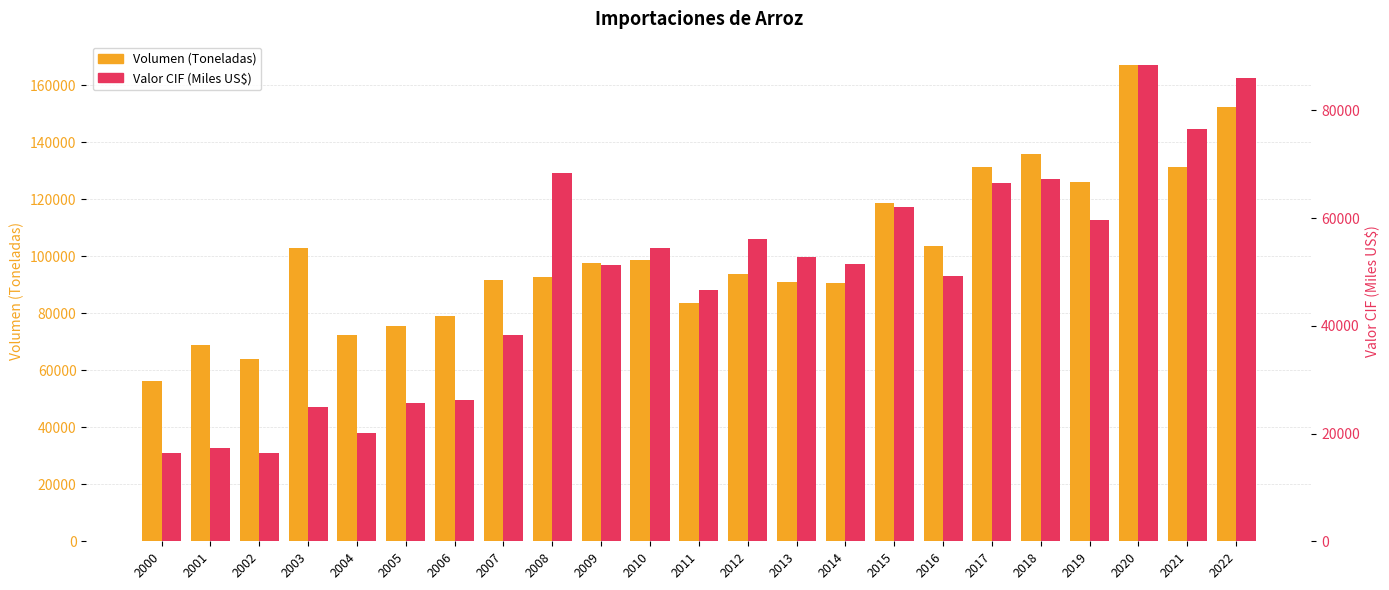

Which category has the highest value across all series?

2020